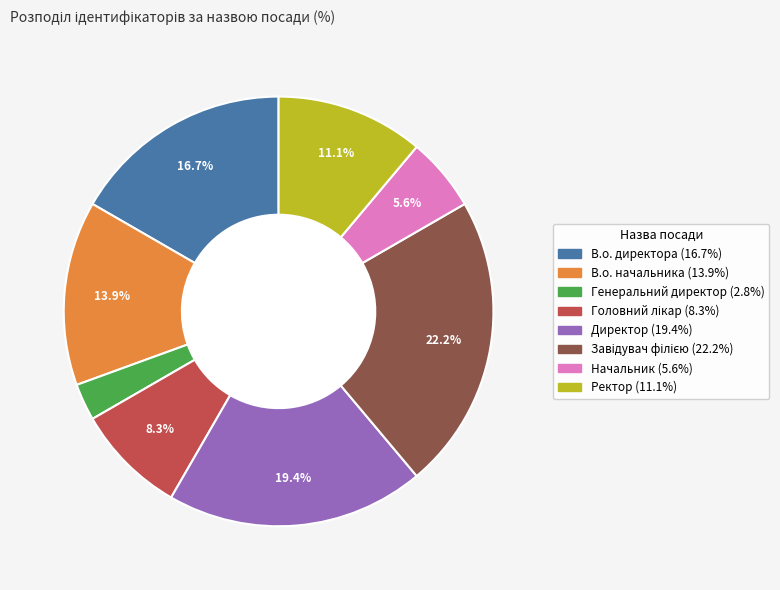

Approximately how many times larger is the value at В.о. начальника compared to Директор?

0.7